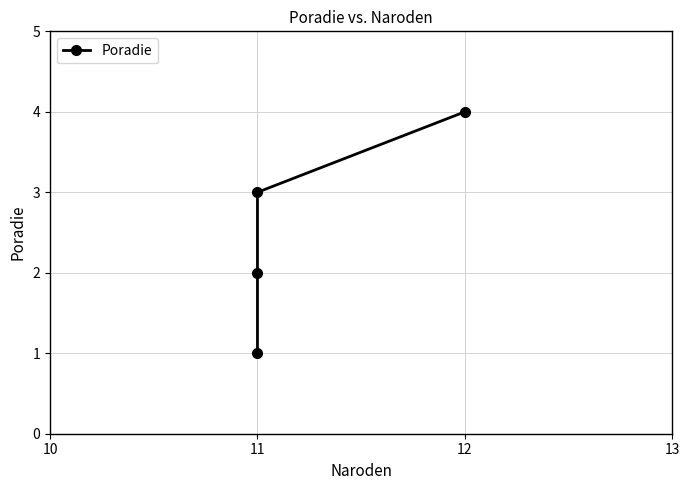

Which category has the highest value across all series?

12